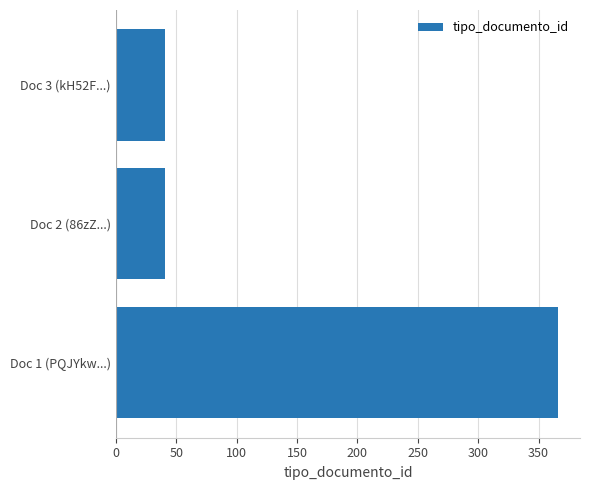

What is the difference between the maximum and minimum values?

325